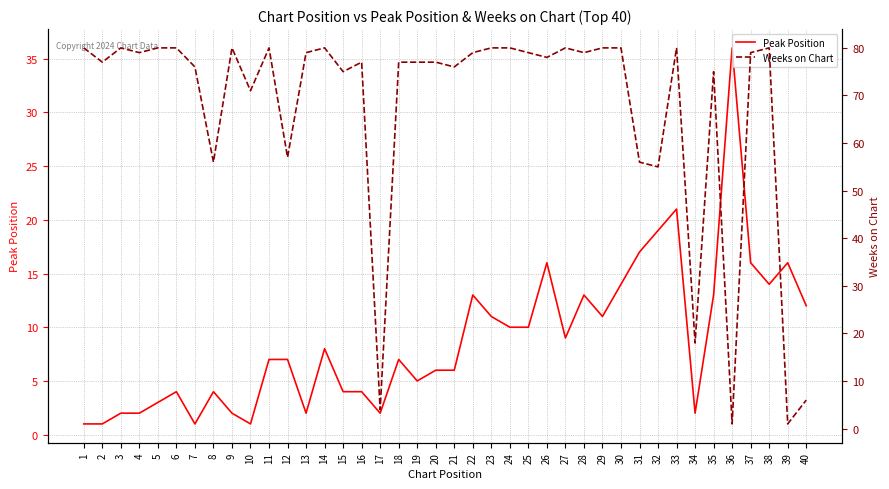

True or false: Weeks on Chart has more than 0 interior local peaks.

True